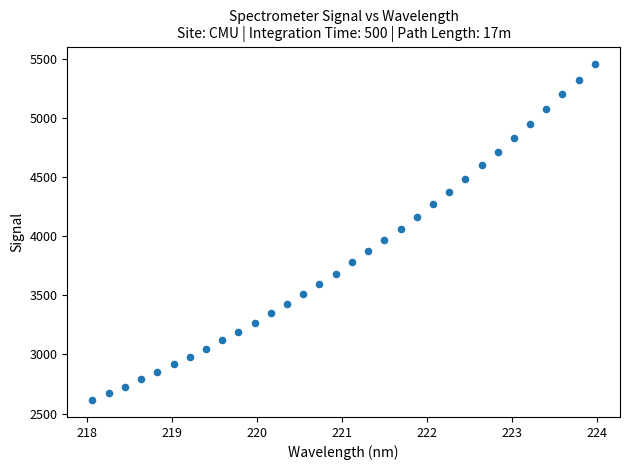

What is the range of Y values (max minus min)?

2851.9